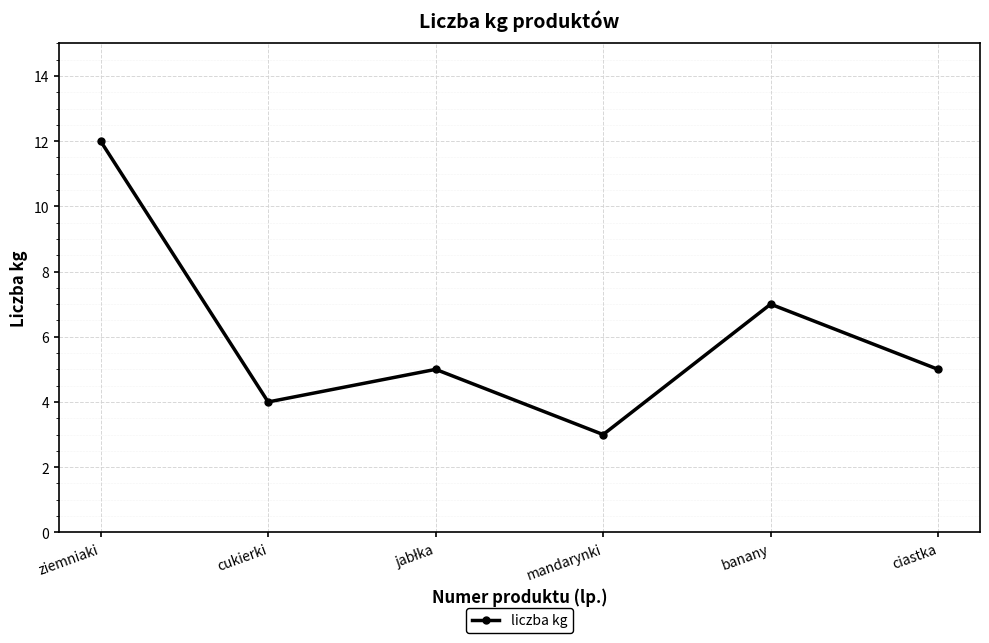

What is the value of the 5th point from the left?

7